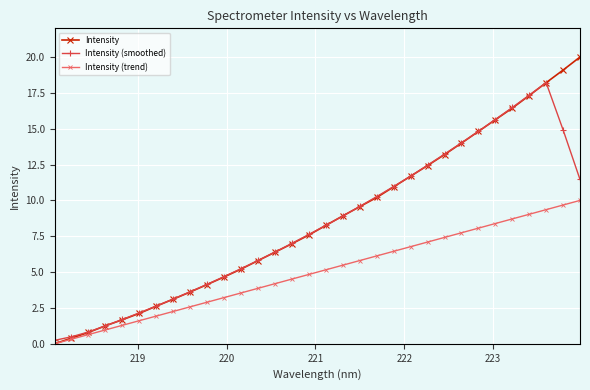

Reading right to left, transcribe all the data shown in this chart.

Intensity: 20.0	19.1	18.2	17.3	16.4	15.6	14.8	14.0	13.2	12.4	11.7	10.9	10.2	9.6	8.9	8.3	7.6	7.0	6.4	5.8	5.2	4.7	4.1	3.6	3.1	2.6	2.1	1.7	1.3	0.8	0.4	0.0
Intensity (smoothed): 11.5	14.9	18.2	17.3	16.5	15.6	14.8	14.0	13.2	12.5	11.7	11.0	10.3	9.6	8.9	8.3	7.6	7.0	6.4	5.8	5.2	4.7	4.1	3.6	3.1	2.6	2.2	1.7	1.3	0.8	0.5	0.2
Intensity (trend): 10.0	9.7	9.4	9.0	8.7	8.4	8.1	7.7	7.4	7.1	6.8	6.5	6.1	5.8	5.5	5.2	4.8	4.5	4.2	3.9	3.5	3.2	2.9	2.6	2.3	1.9	1.6	1.3	1.0	0.6	0.3	0.0